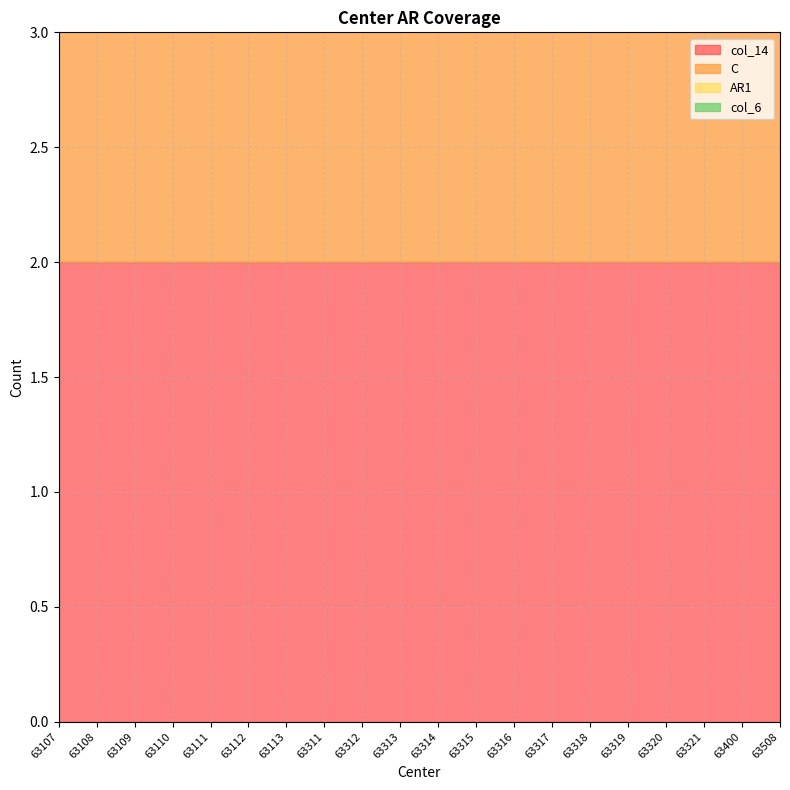

At 63319, list the series in order from largest to smallest.

col_14, C, AR1, col_6